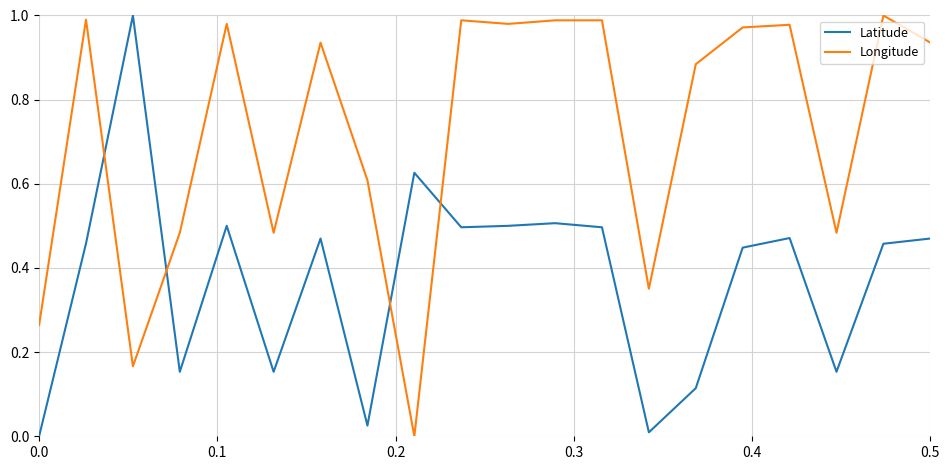

Which series ends up on top after the final intersection of Latitude and Longitude?

Longitude